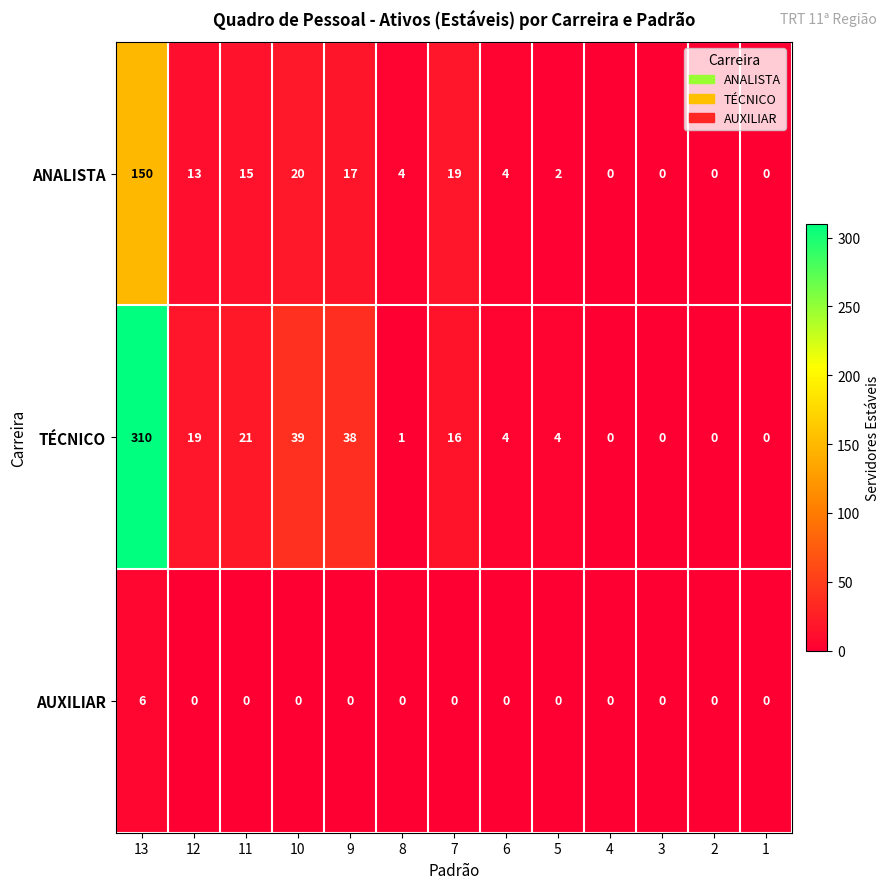

The value of TÉCNICO at 13 is 189. True or false?

False